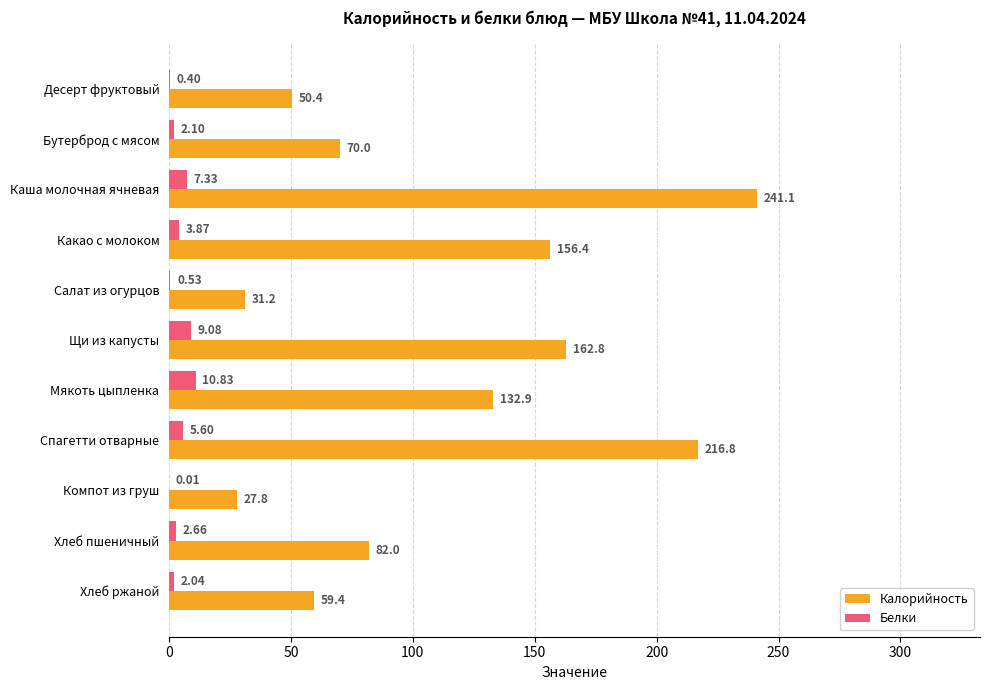

What is the sum of the Калорийность values at Мякоть цыпленка and Салат из огурцов?

164.1